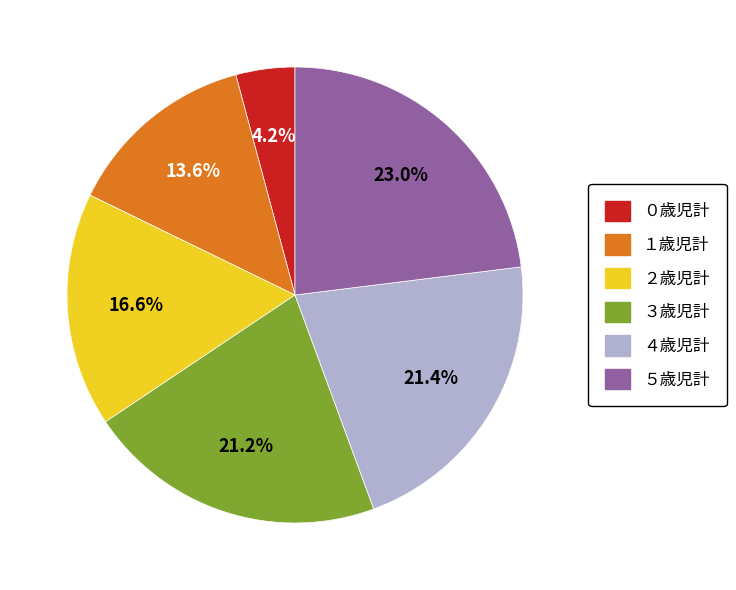

To the nearest percent, what percentage of the pie is ３歳児計?

21%